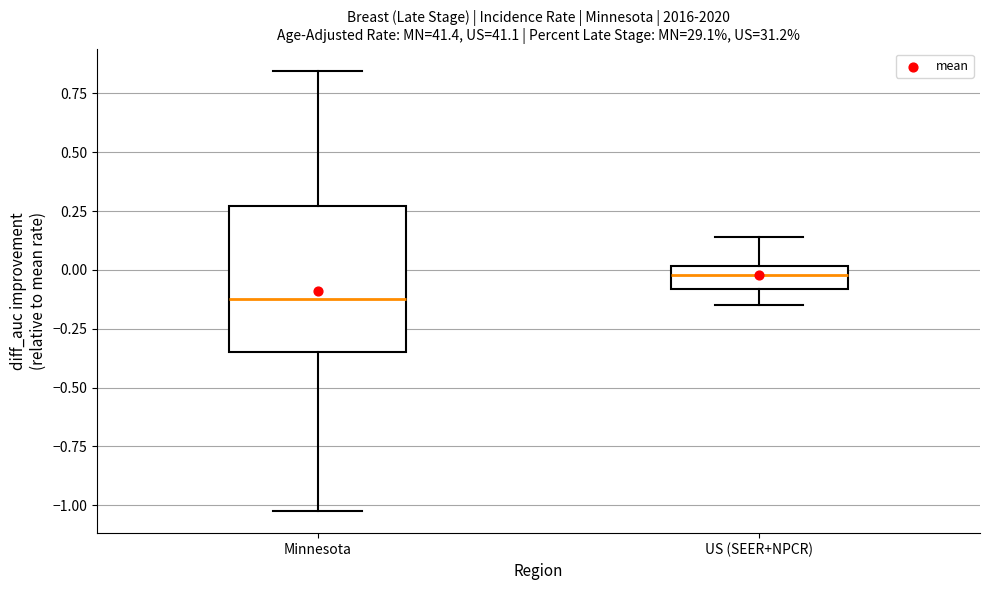

Which box's median line is the highest?

US (SEER+NPCR)